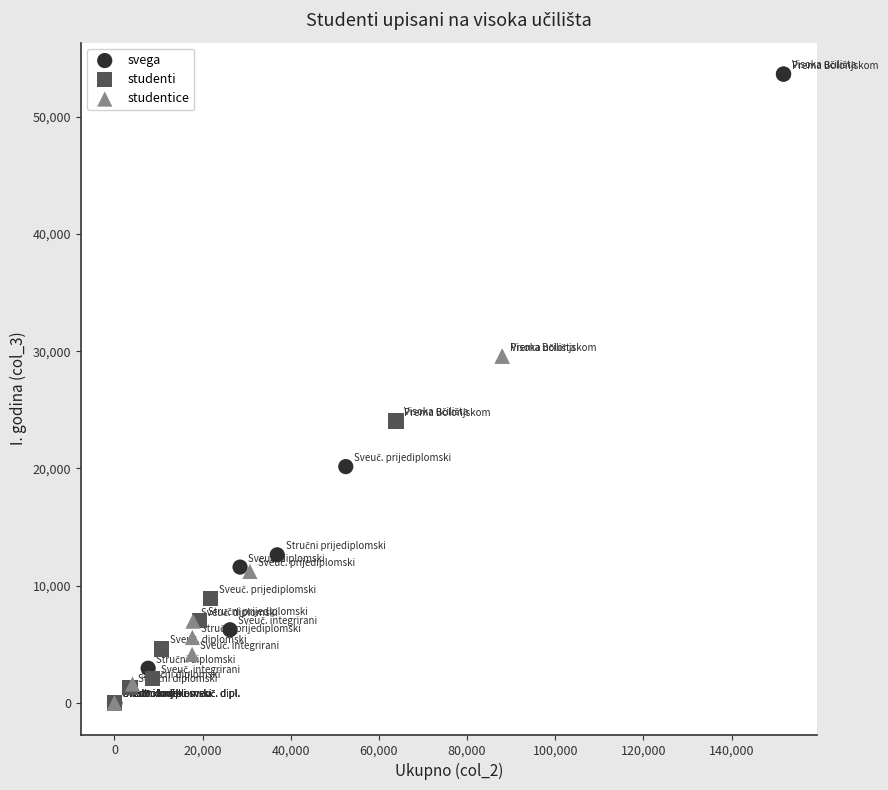

Which series contains the highest Y value?

svega